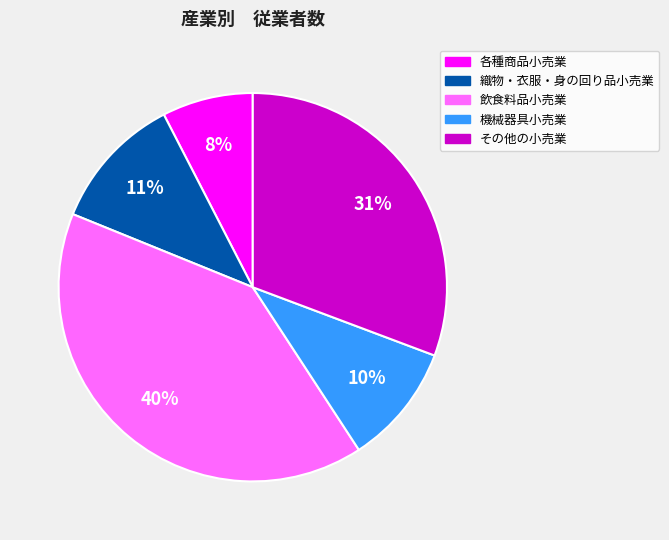

Is the sum of その他の小売業 and 機械器具小売業 greater than half?

No